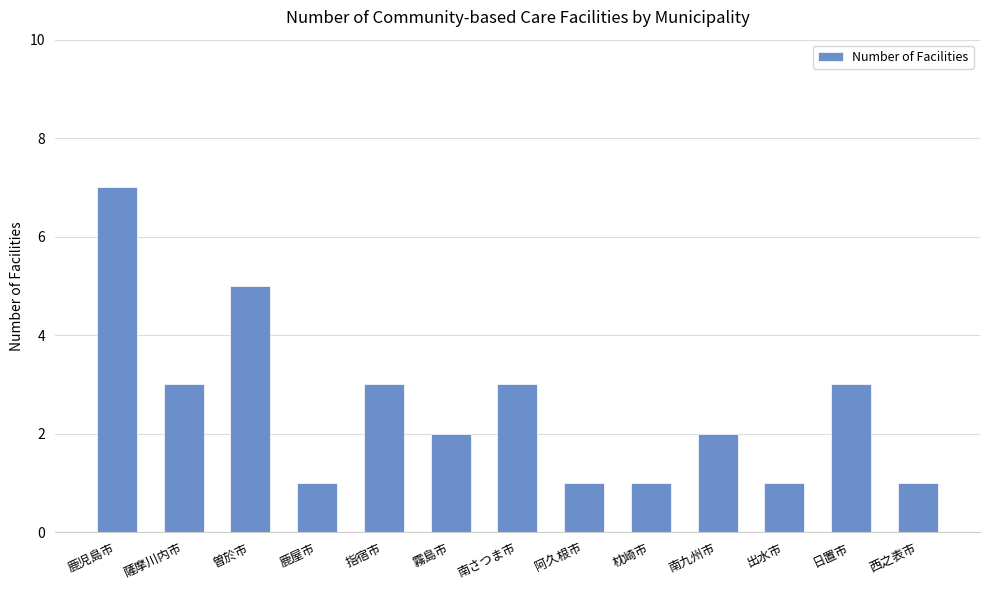

What is the maximum value shown in the chart?

7